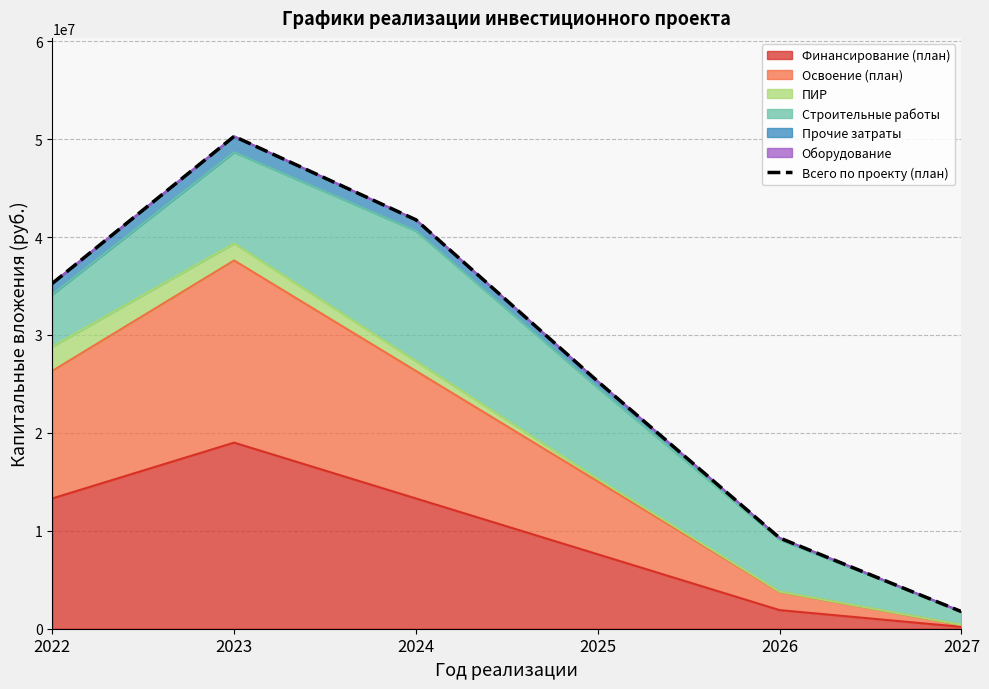

Reading left to right, extract all data points from this chart.

35267021.7	50283980.4	41761125.9	25255094.2	9270238.1	1747677.6